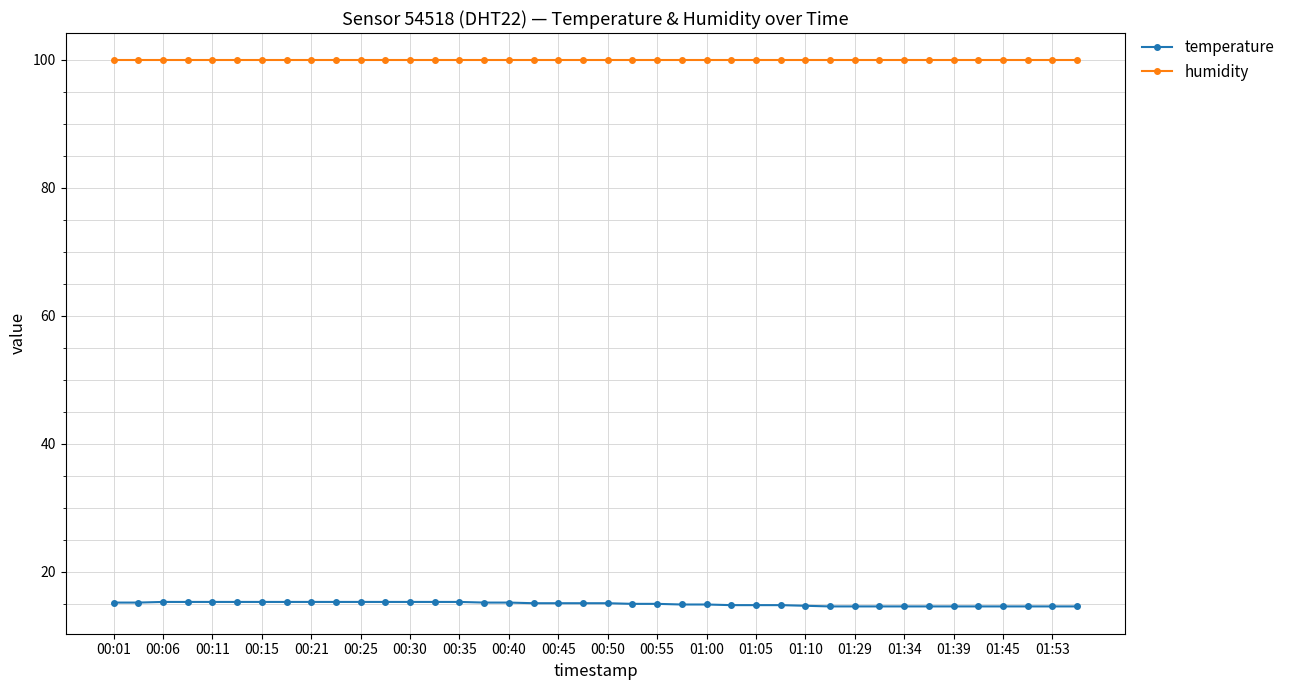

Which series has the largest total across all categories?

humidity